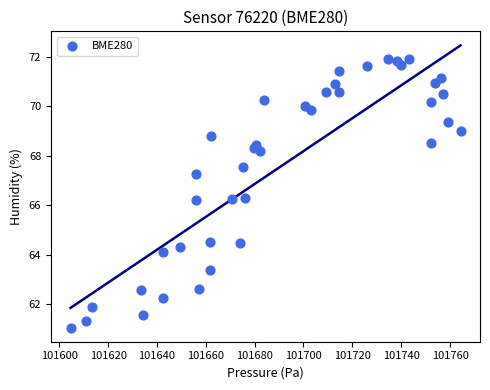

What is the range of X values (max minus min)?

159.6